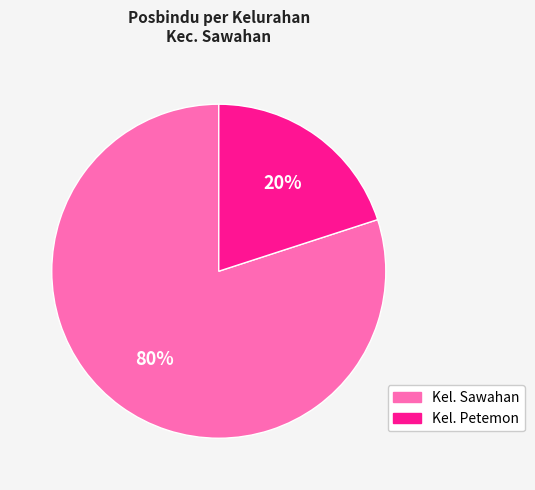

To the nearest percent, what is the difference between the Kel. Petemon and Kel. Sawahan slice percentages?

60%